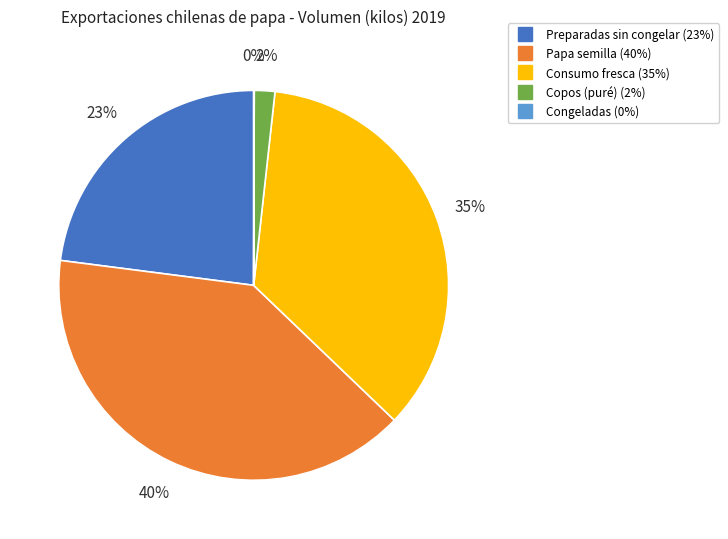

Does any single category account for the majority?

No